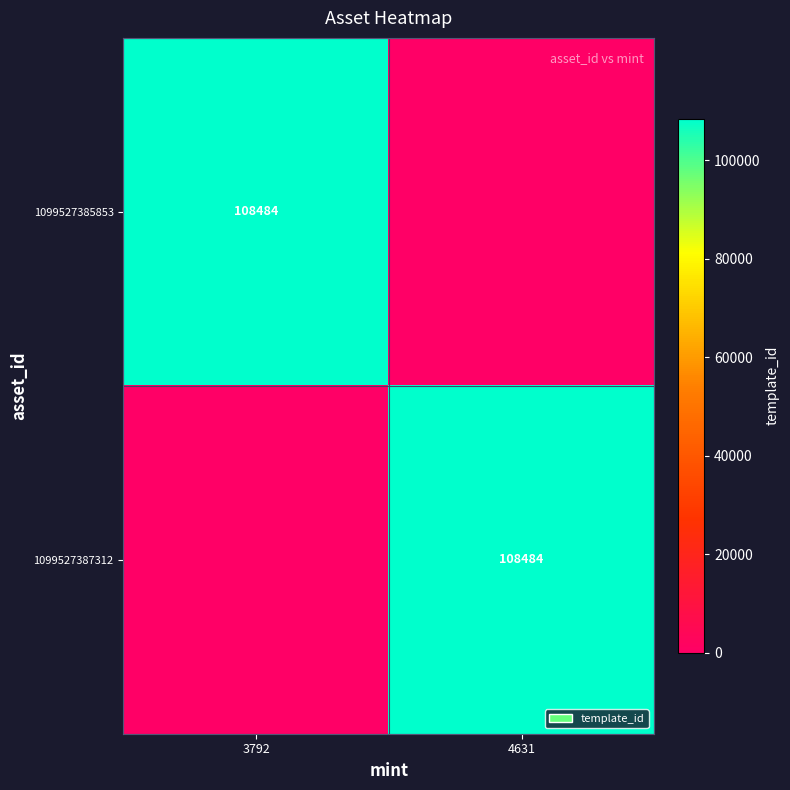

True or false: 1099527385853 has a value of 108484 at 3792.

True